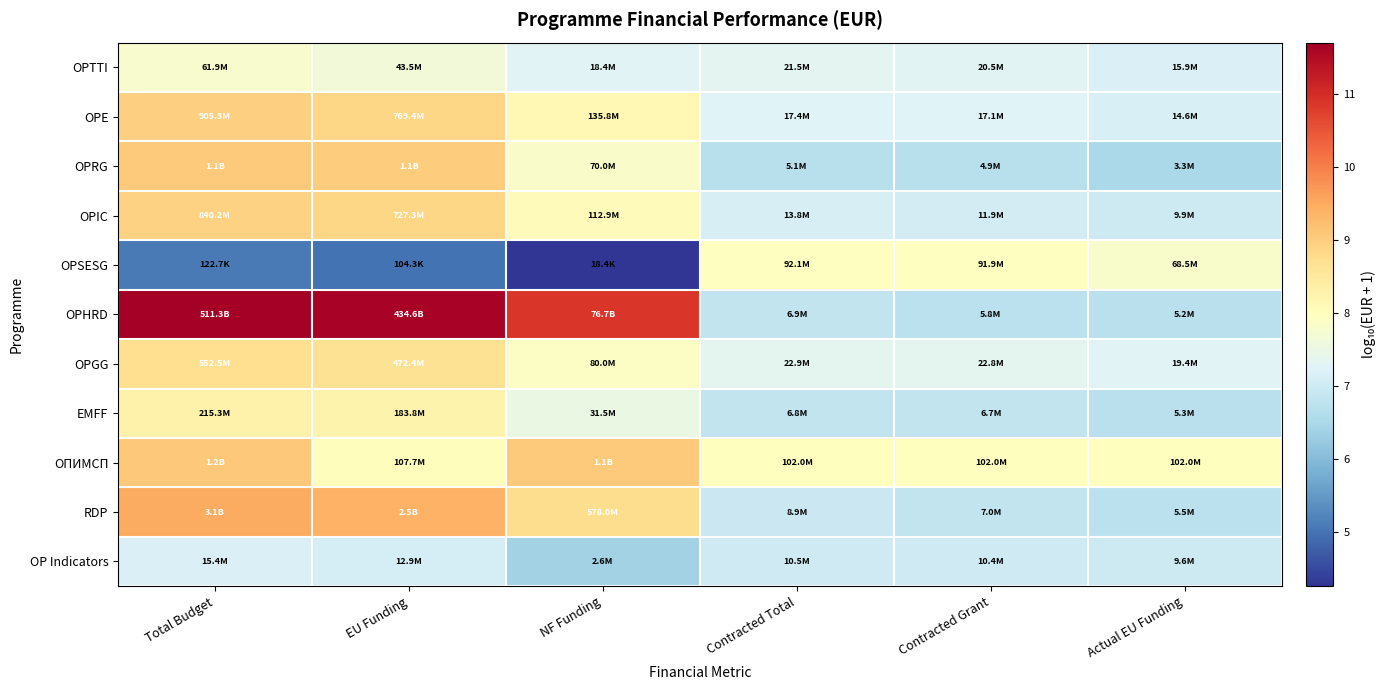

What is the minimum value shown in the chart?

4.3